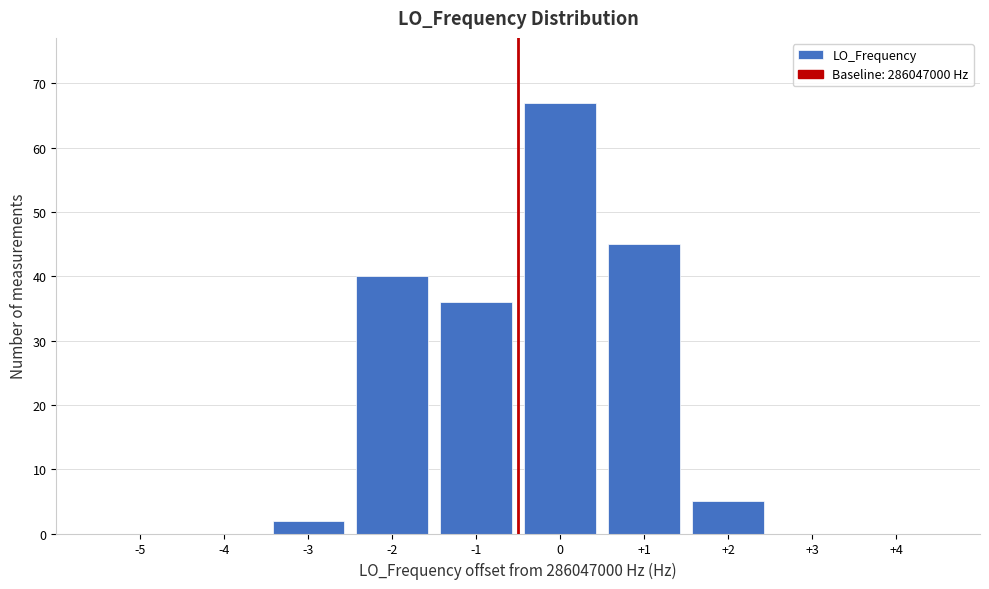

Reading left to right, what are all the values shown in this chart?

-5=0	-4=0	-3=2	-2=40	-1=36	0=67	+1=45	+2=5	+3=0	+4=0